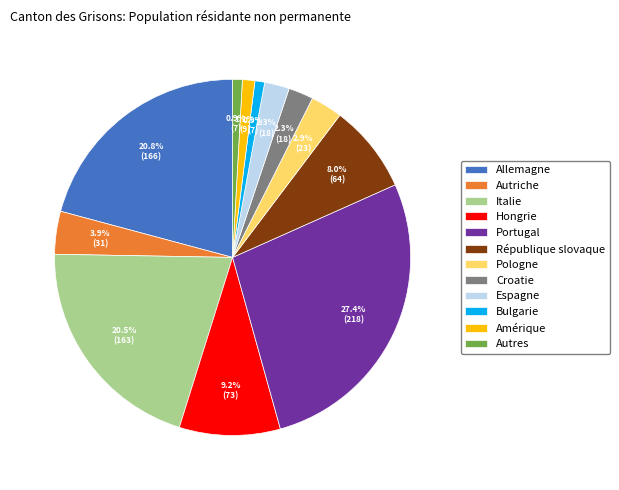

True or false: Allemagne accounts for 27% of the total.

False